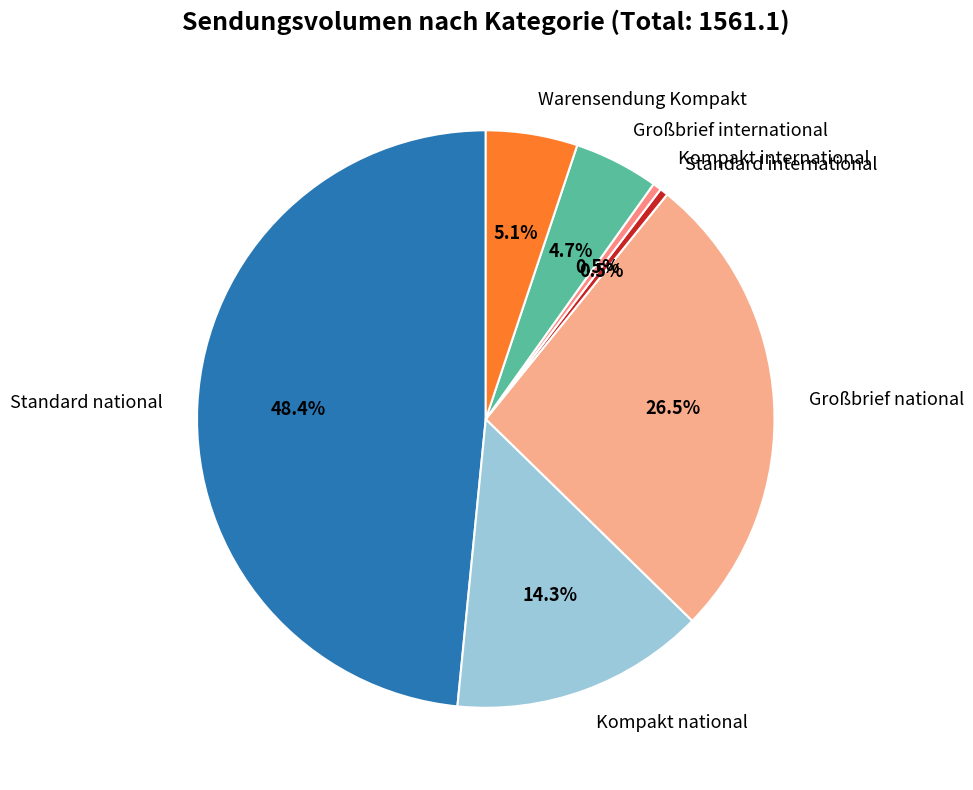

Does Warensendung Kompakt account for over 50% of the chart?

No